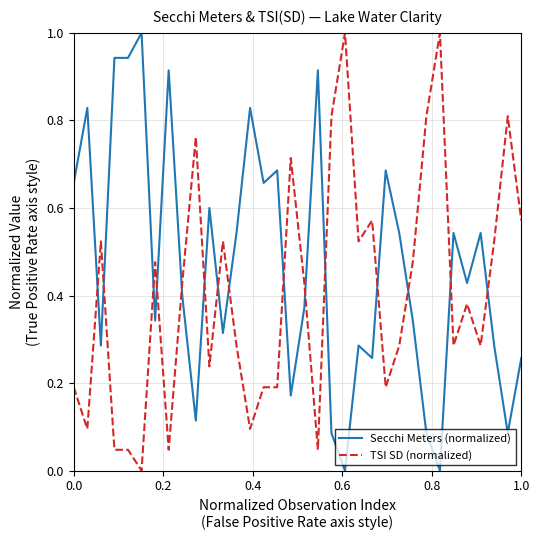

How many intersections are there between TSI SD (normalized) and Secchi Meters (normalized)?

15